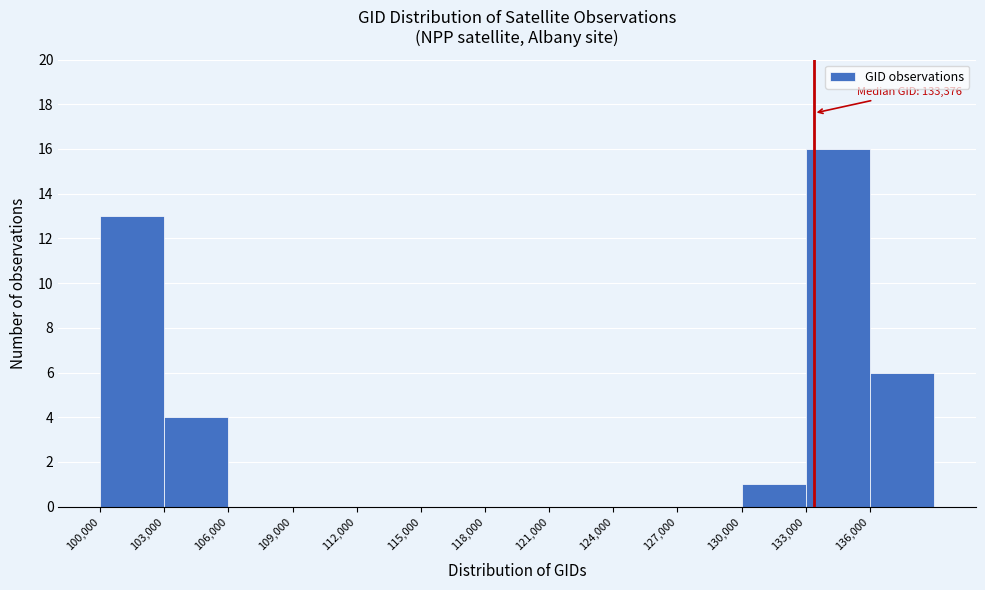

Over which range of the x-axis is the bar tallest?

133000 to 136000